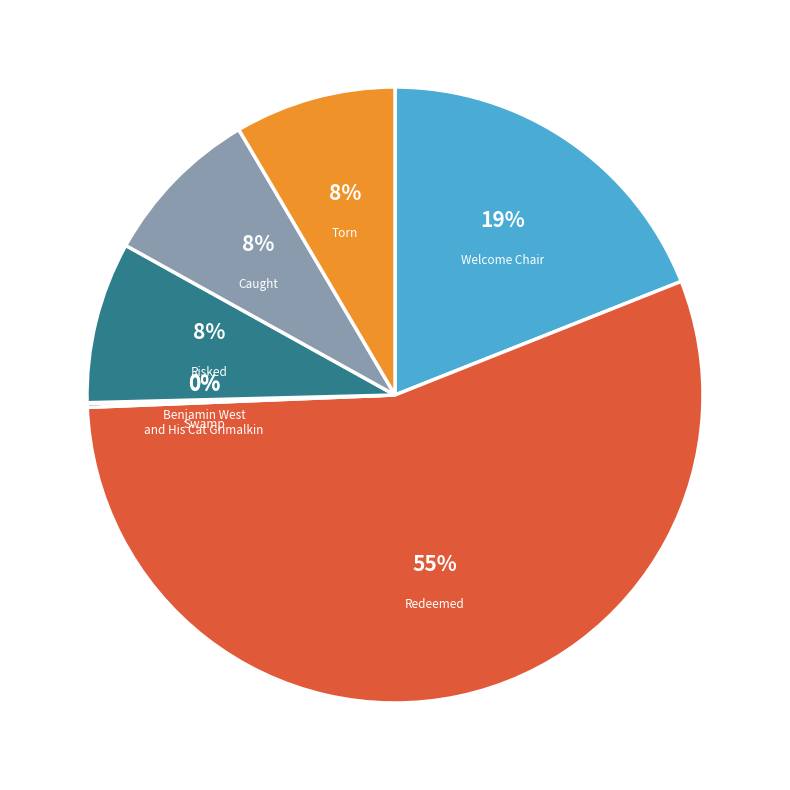

Is it true that Swamp is 1% of the pie?

False